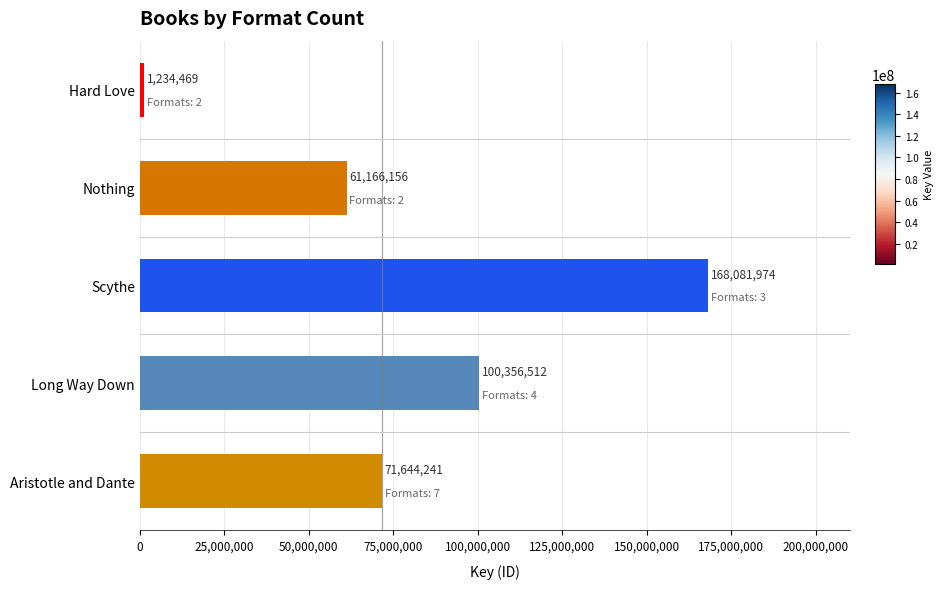

What is the maximum value shown in the chart?

168081974